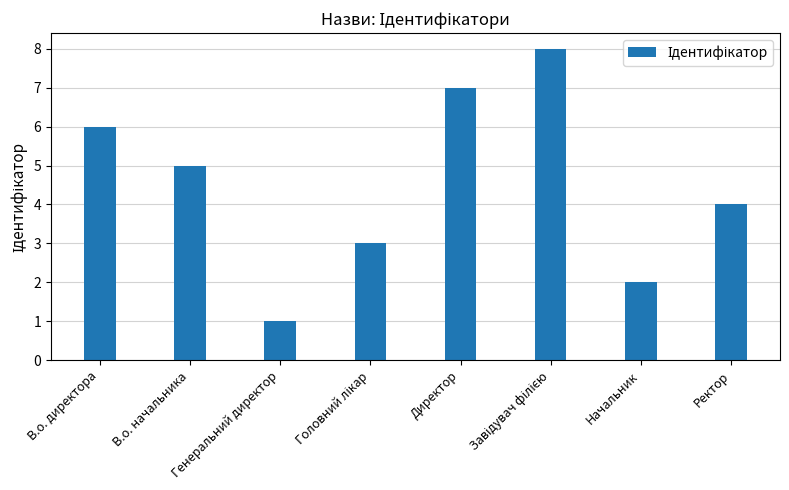

What is the sum of all values?

36